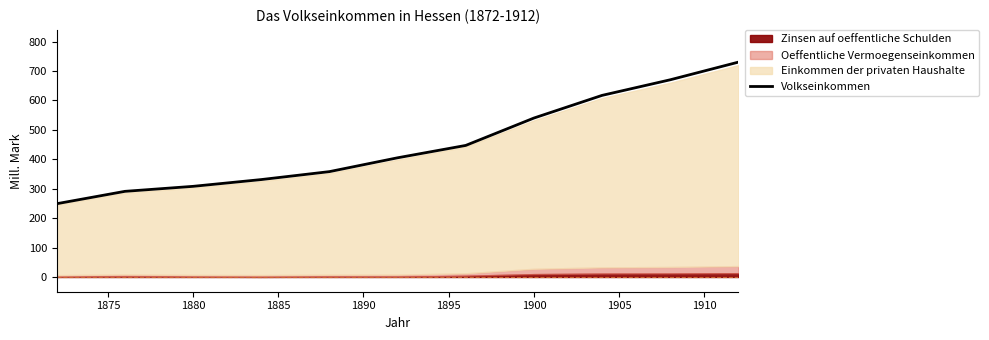

Does the chart display data point markers on the line(s)?

No